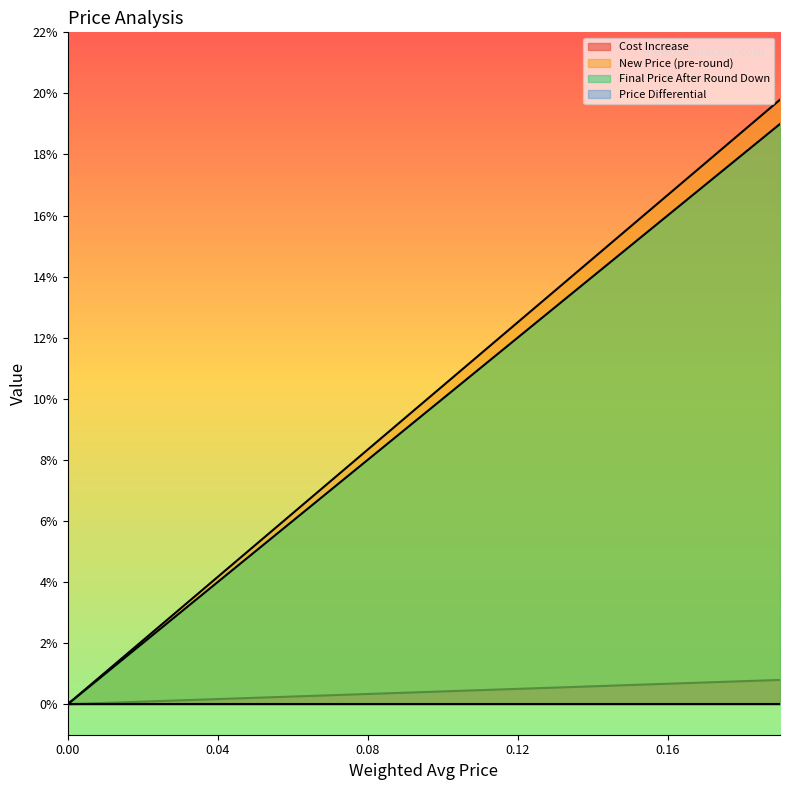

What is the label of the 6th point from the left?

0.05